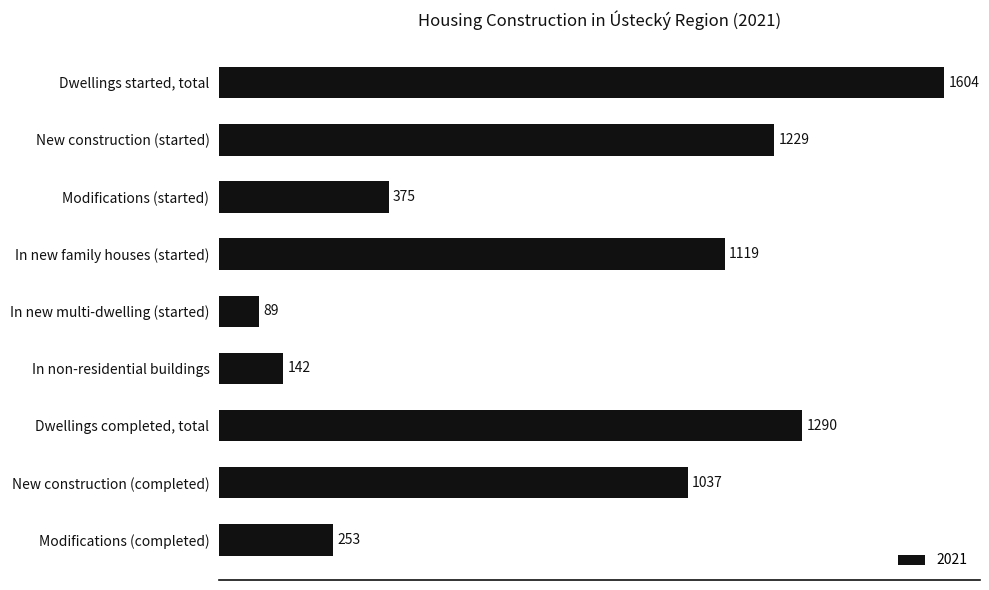

What is the label of the 4th bar from the bottom?

In non-residential buildings